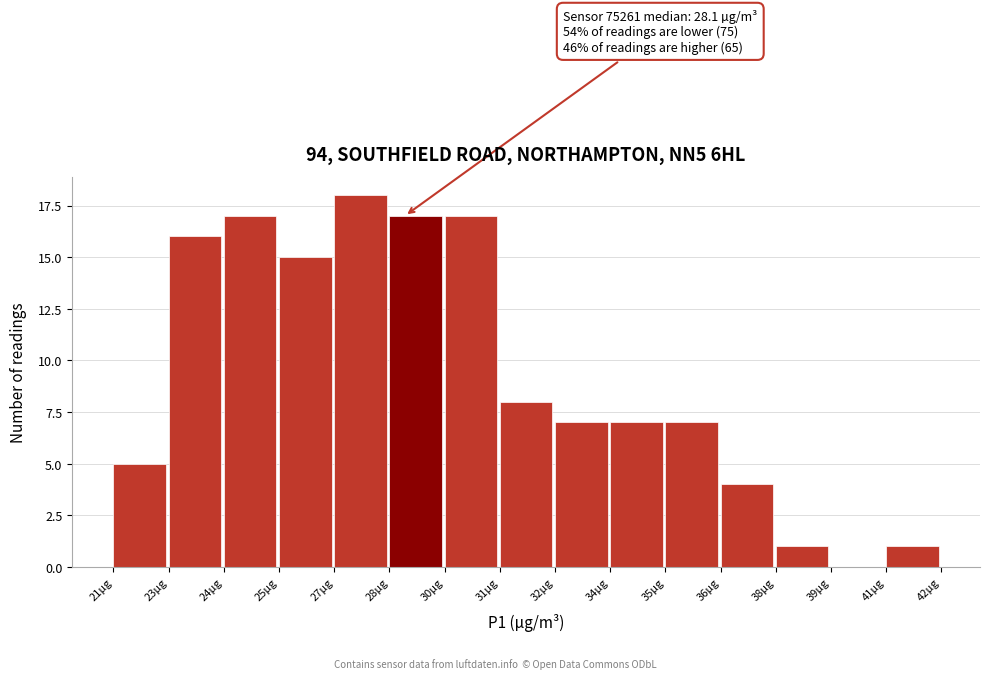

Reading left to right, transcribe all the data shown in this chart.

21µg=5	23µg=16	24µg=17	25µg=15	27µg=18	28µg=17	30µg=17	31µg=8	32µg=7	34µg=7	35µg=7	36µg=4	38µg=1	39µg=0	41µg=1